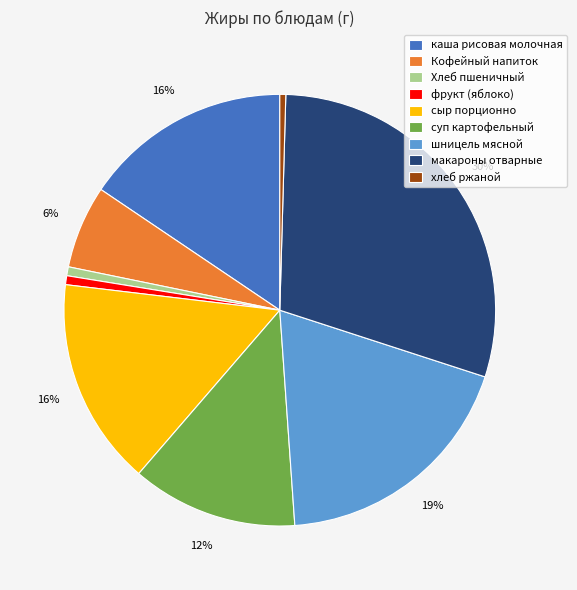

Which has a higher value, Кофейный напиток or каша рисовая молочная?

каша рисовая молочная